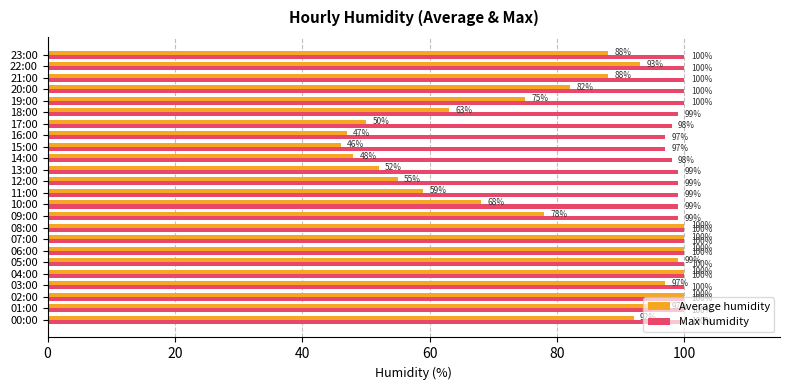

Between 00:00 and 16:00, which series saw the biggest shift?

Average humidity